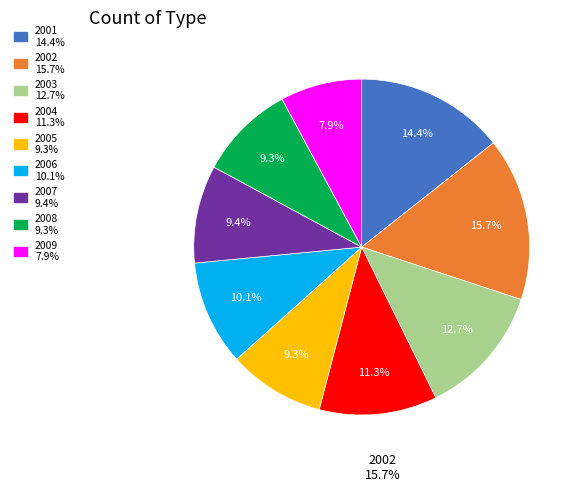

To the nearest percent, what portion does 2003 represent?

13%